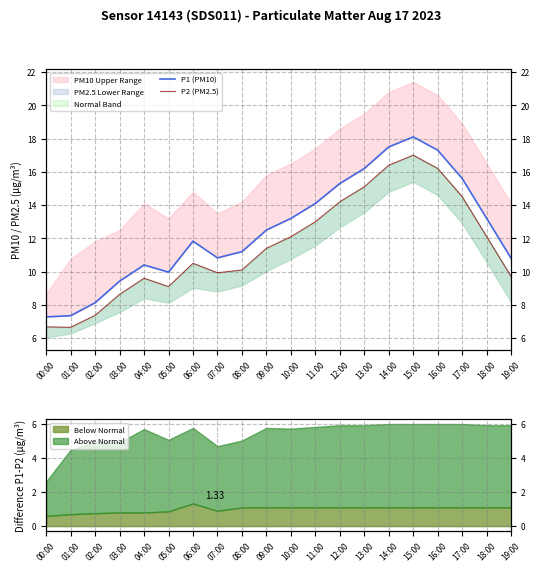

True or false: P2 (PM2.5) has a value of 10.1 at 08:00.

True